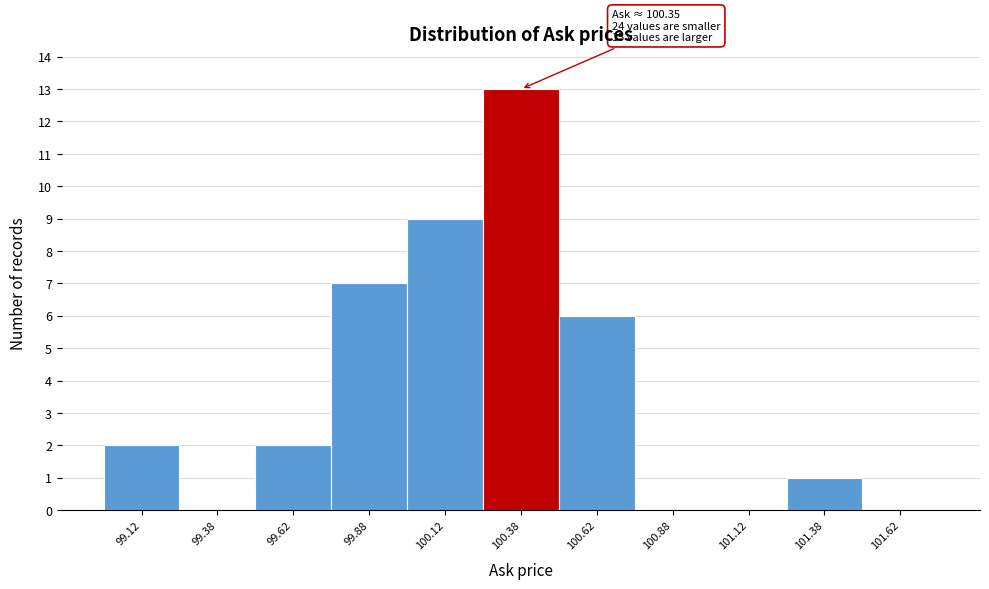

Which range on the x-axis has the tallest bar?

100.25 to 100.50